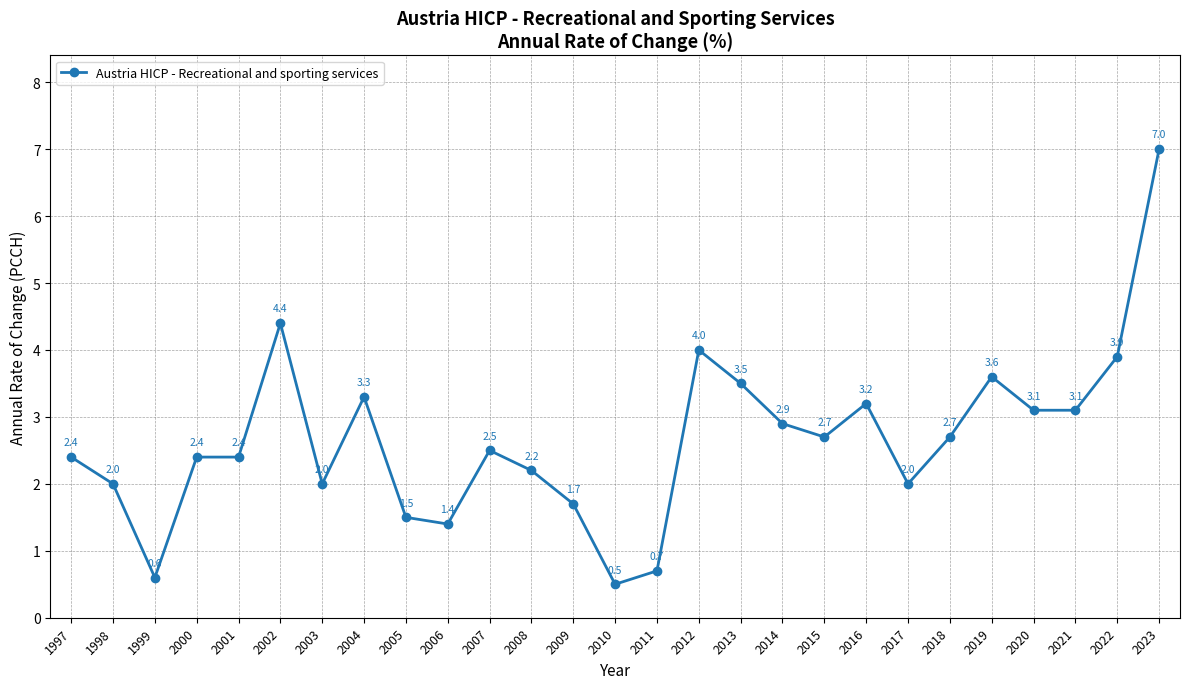

At which category does the chart reach its minimum across all series?

2010